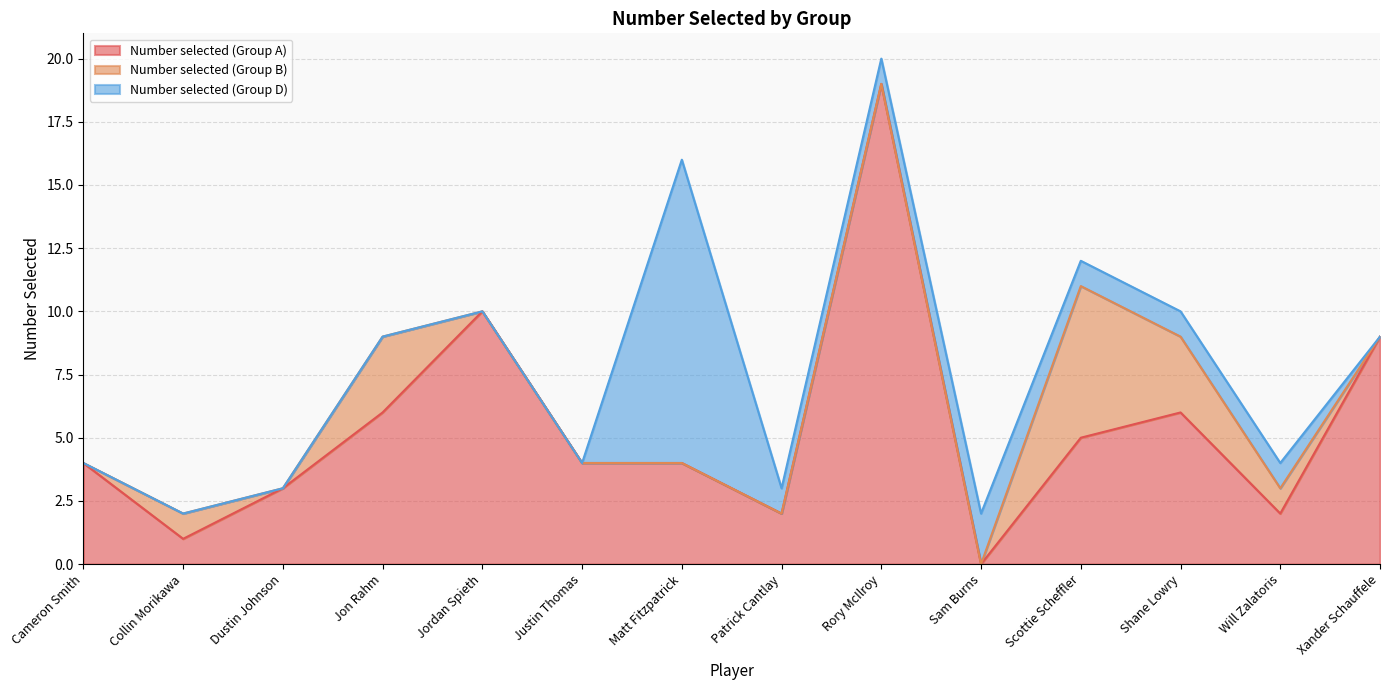

How many data points does each series have?

14